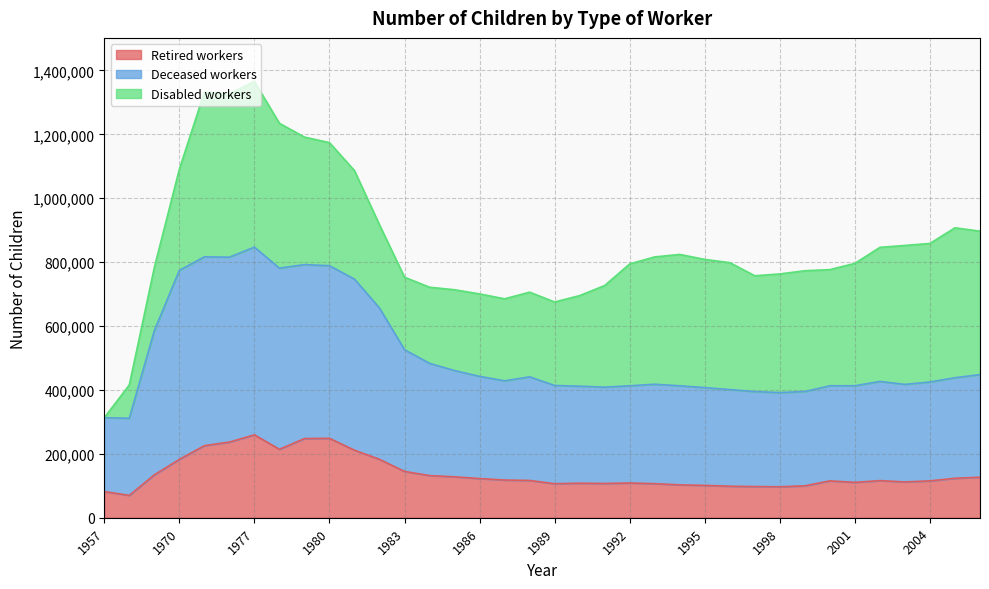

What is the sum of all Retired workers values?

5011993